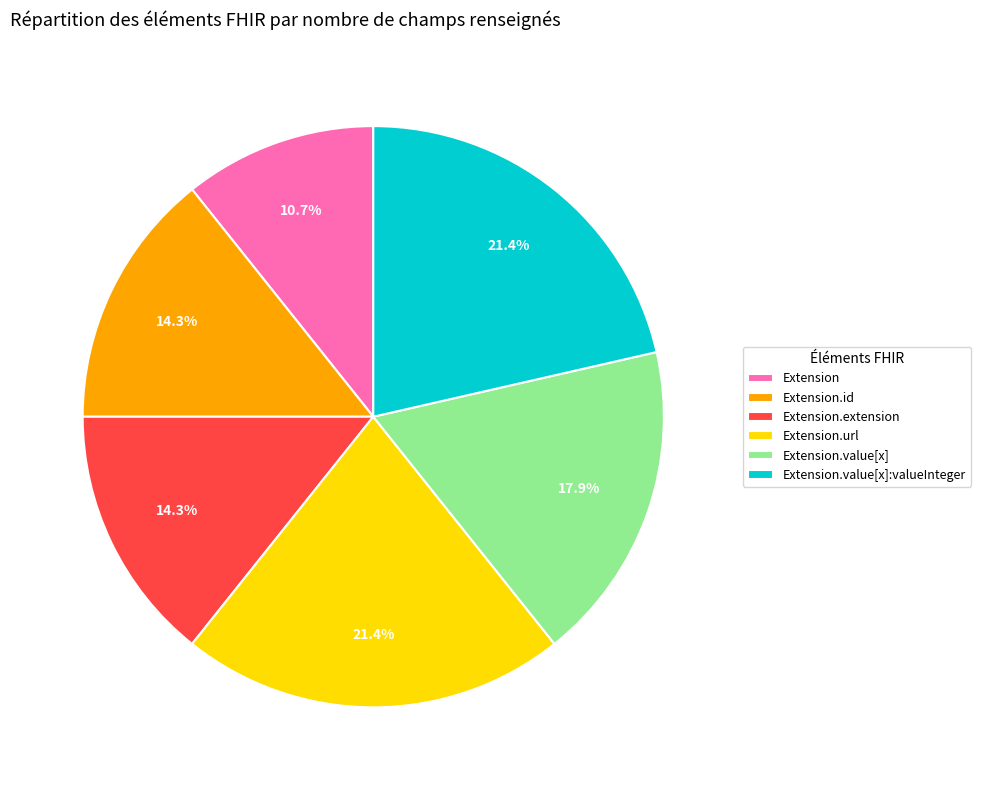

What percentage do Extension.value[x] and Extension.value[x]:valueInteger together represent?

39.3%